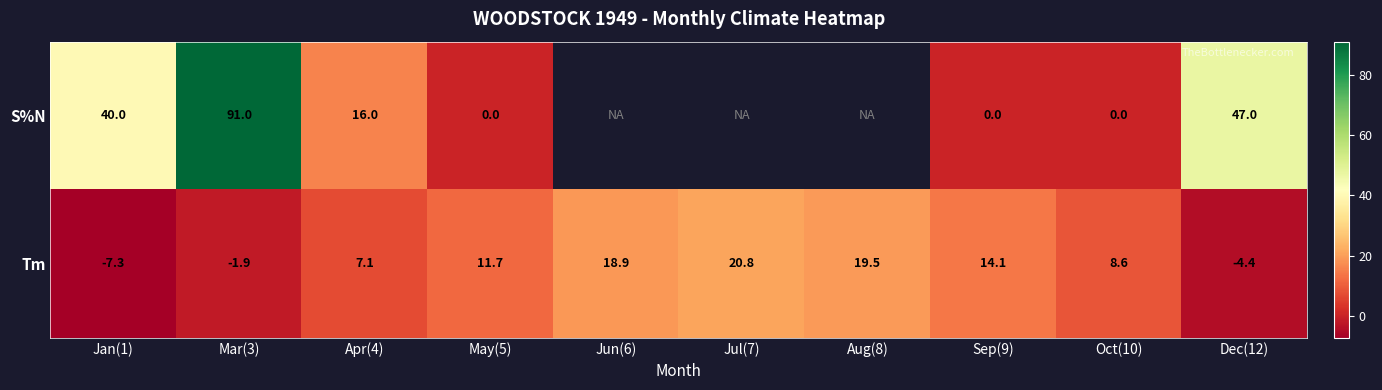

Is it true that S%N equals 63.7 at Jan(1)?

False